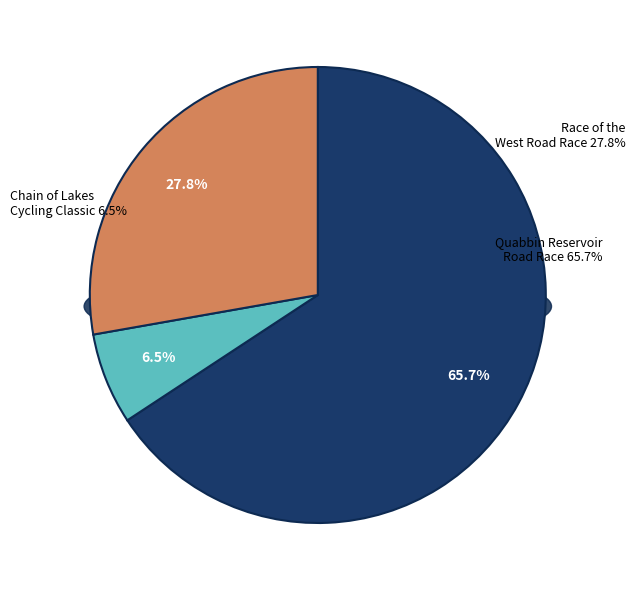

Which category has the smallest portion of the pie?

Chain of Lakes Cycling Classic